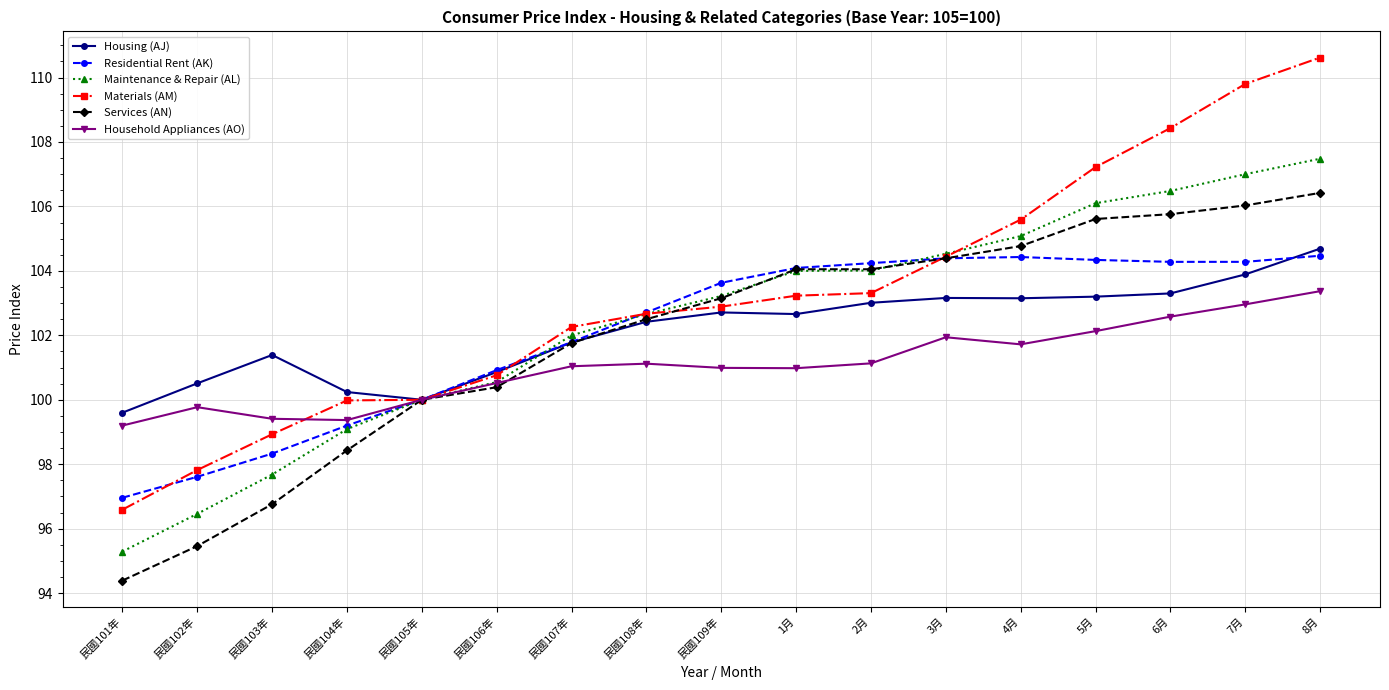

Does the chart have visible grid lines?

Yes